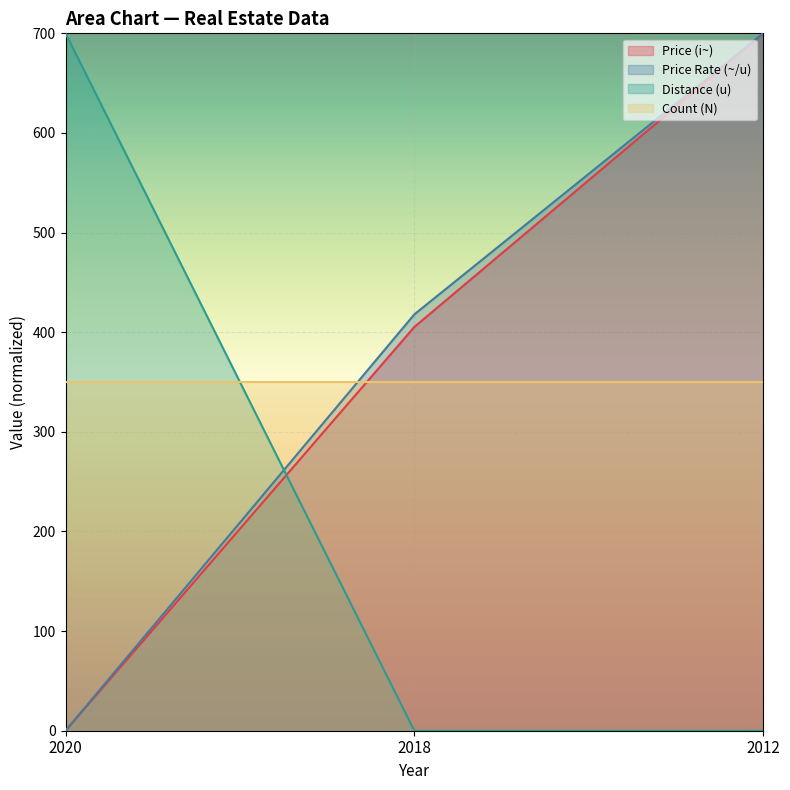

The Distance (u) series shows 0.0 at 2018. True or false?

True